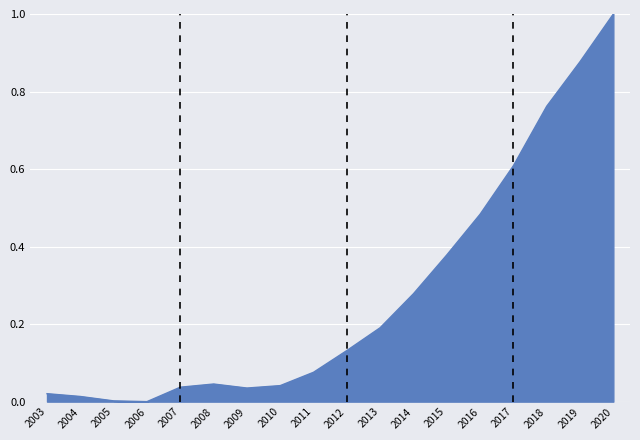

What is the difference between the maximum and minimum values?

1.0